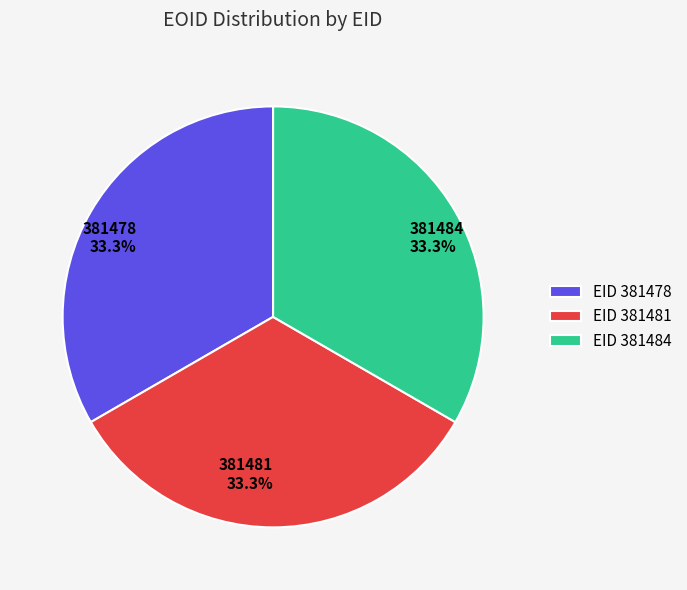

Is there a majority slice in this chart?

No